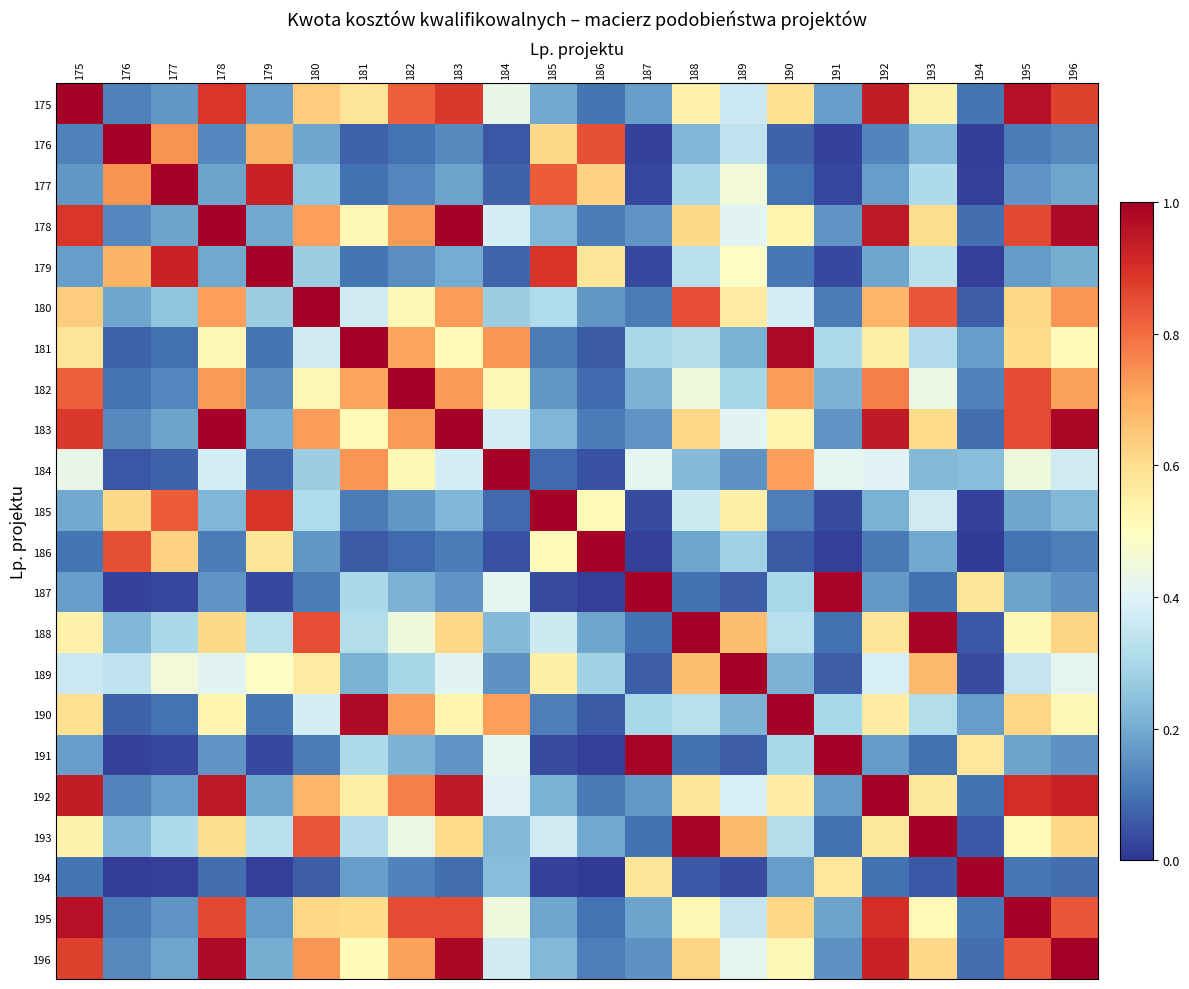

At how many categories does at least one series exceed 0?

22